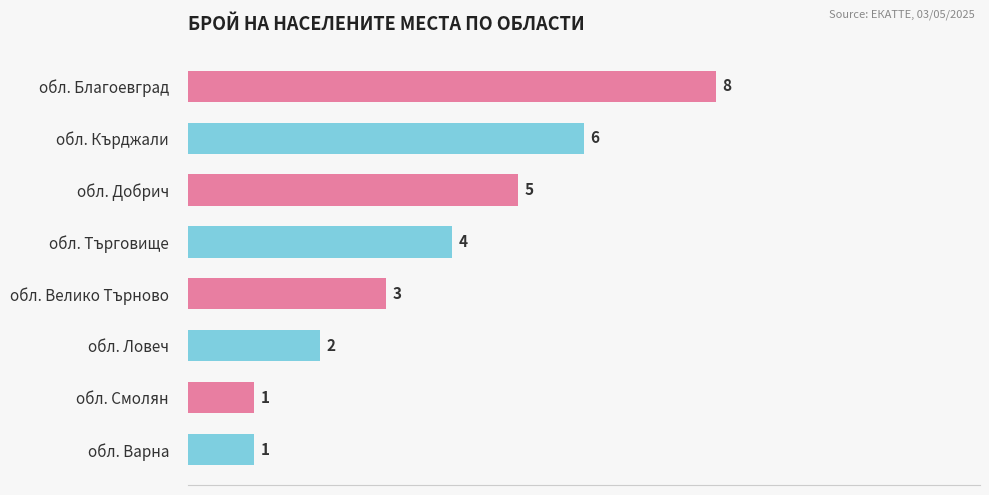

Does the chart contain stacked bars?

No